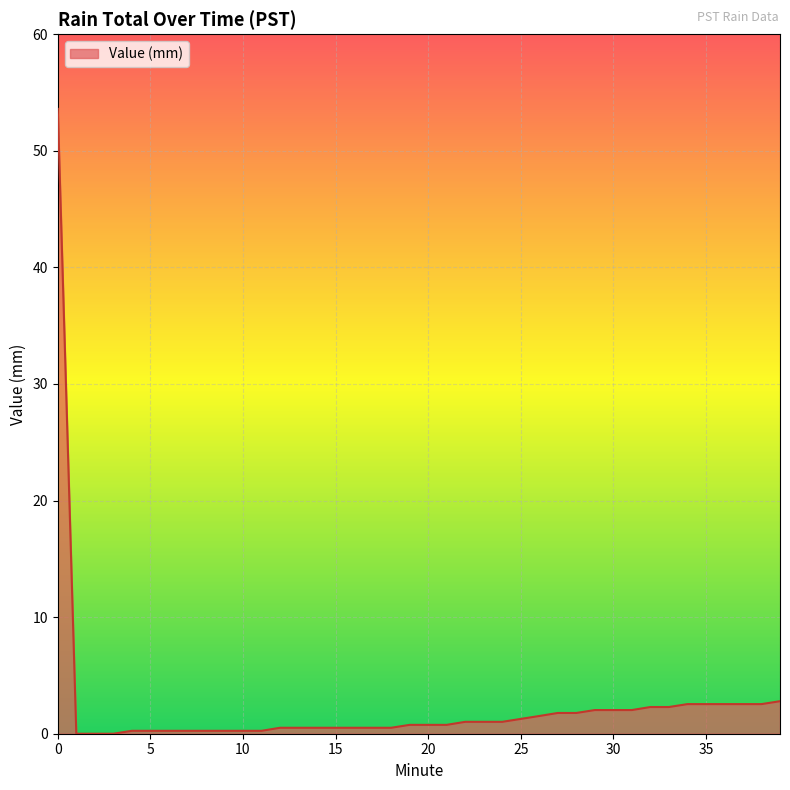

What is the maximum value shown in the chart?

53.6